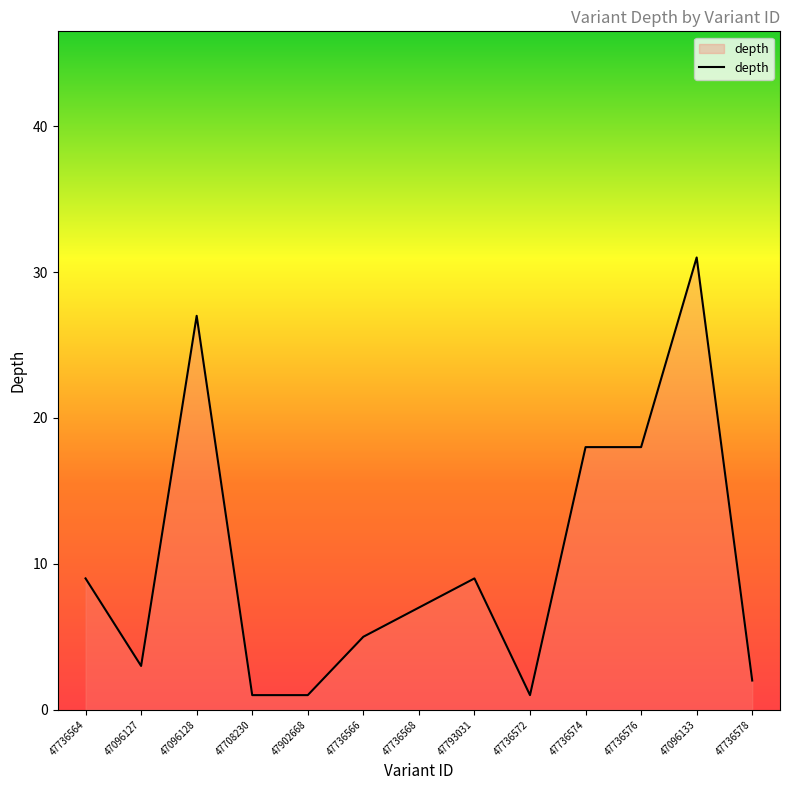

How many series are shown in this chart?

1